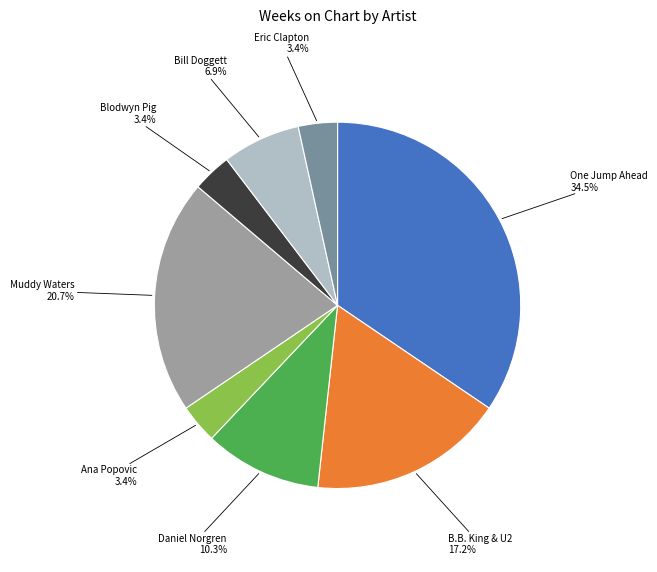

How much of the chart is everything except Bill Doggett?

93.1%